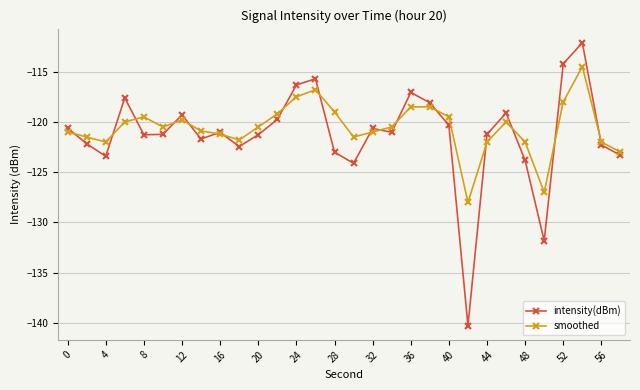

What is the minimum value shown in the chart?

-140.3